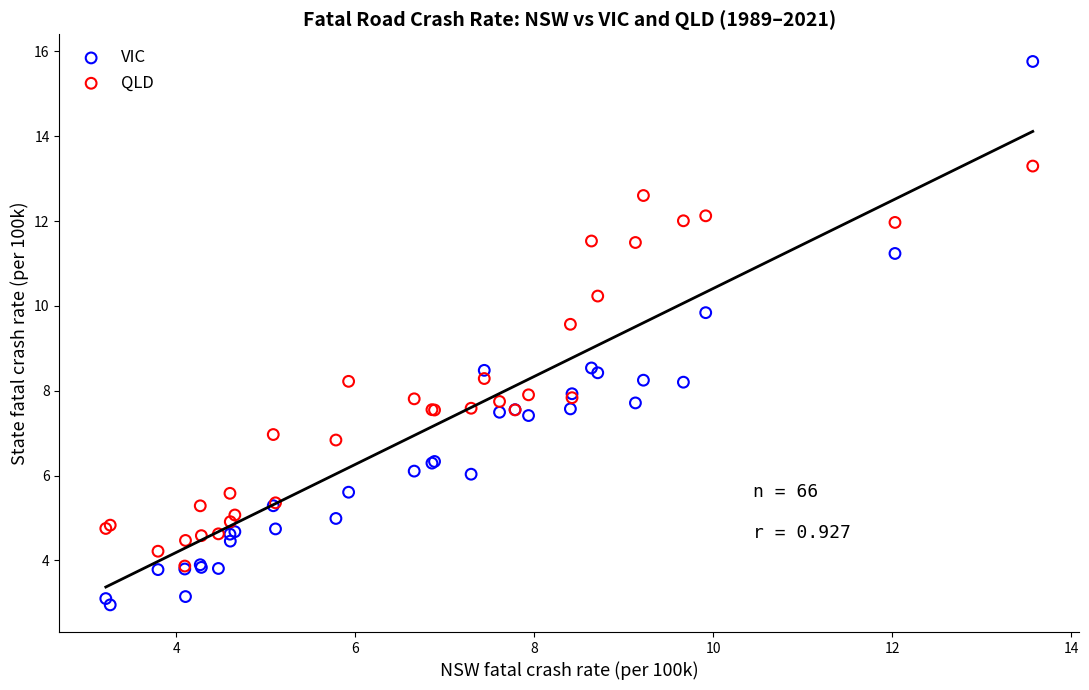

What are all the series names shown in the legend?

VIC, QLD